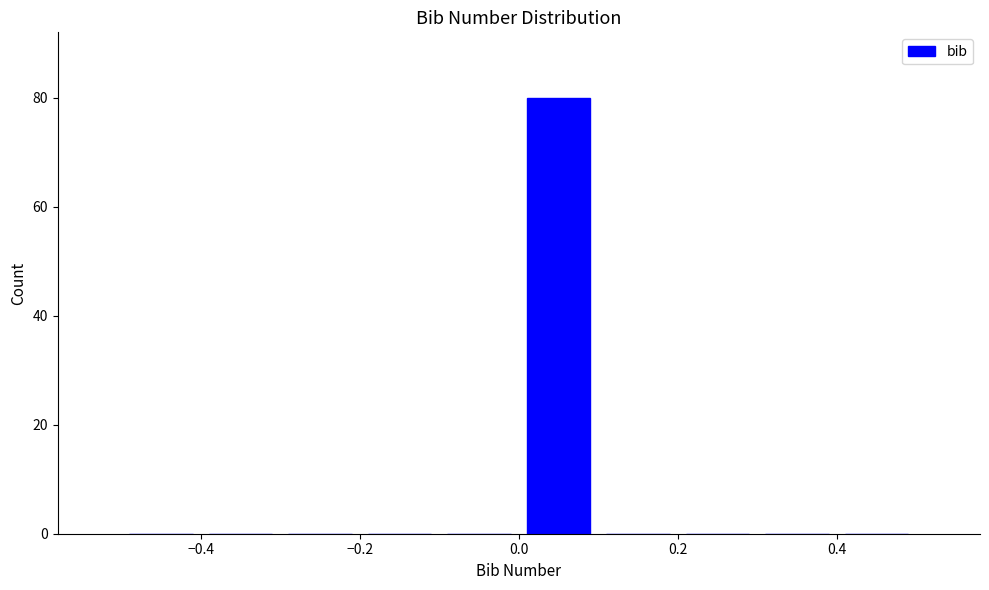

Reading left to right, transcribe this chart: for each bar, give the range it covers on the x-axis and its height. The values are not printed on the chart, so give them approximately, as read against the axis.

-0.5 to -0.4: 0
-0.4 to -0.3: 0
-0.3 to -0.2: 0
-0.2 to -0.1: 0
-0.1 to 0.0: 0
0.0 to 0.1: 80
0.1 to 0.2: 0
0.2 to 0.3: 0
0.3 to 0.4: 0
0.4 to 0.5: 0